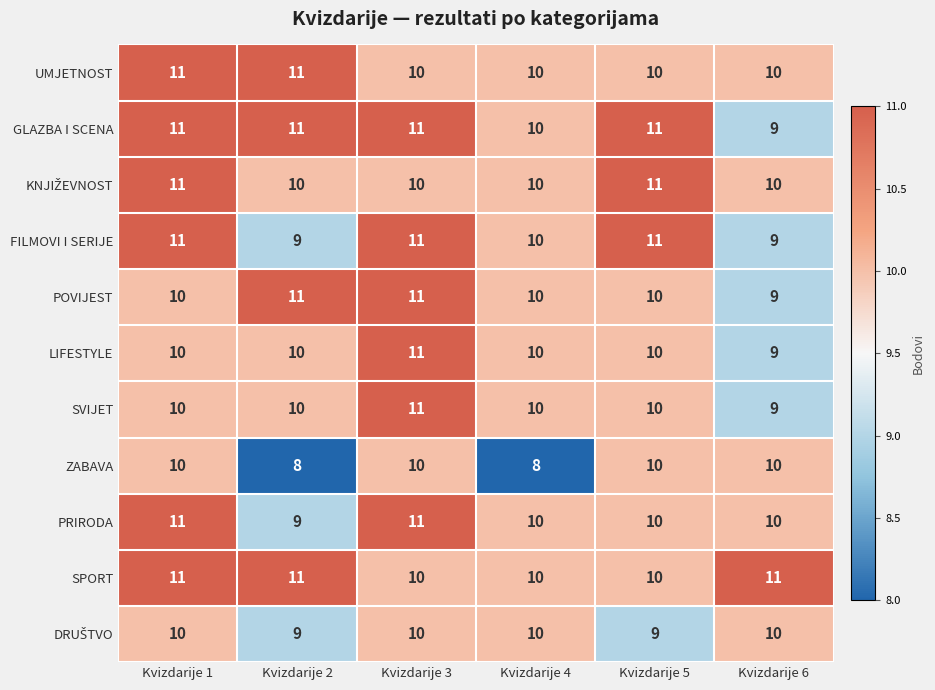

What is the difference between the highest and lowest values at Kvizdarije 5?

2